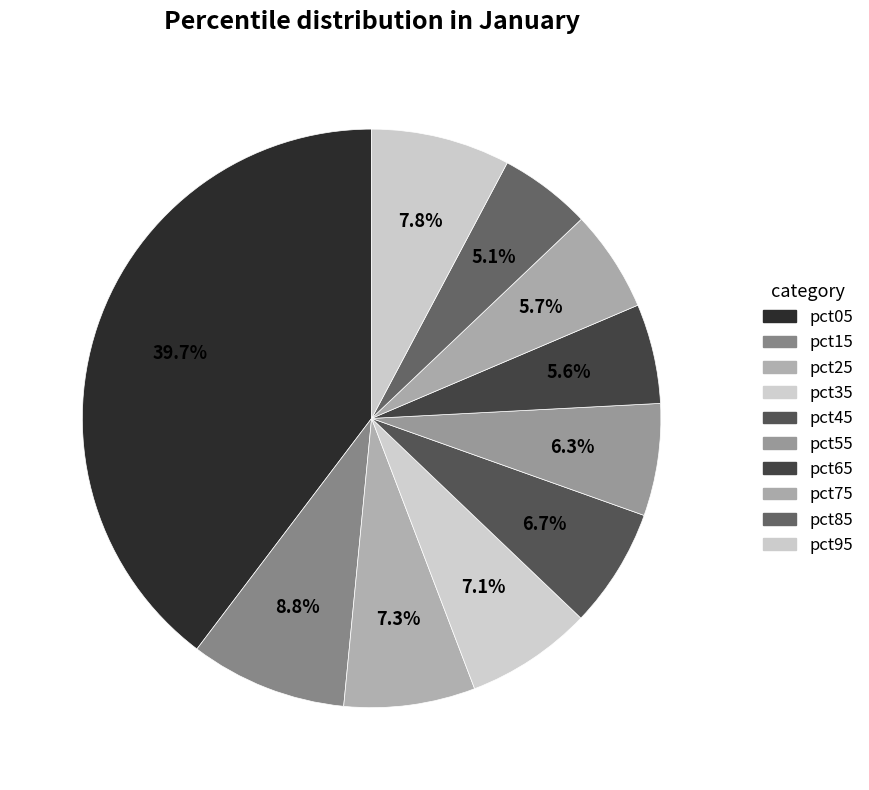

To the nearest percent, what is the difference between the largest and smallest slice percentages?

35%